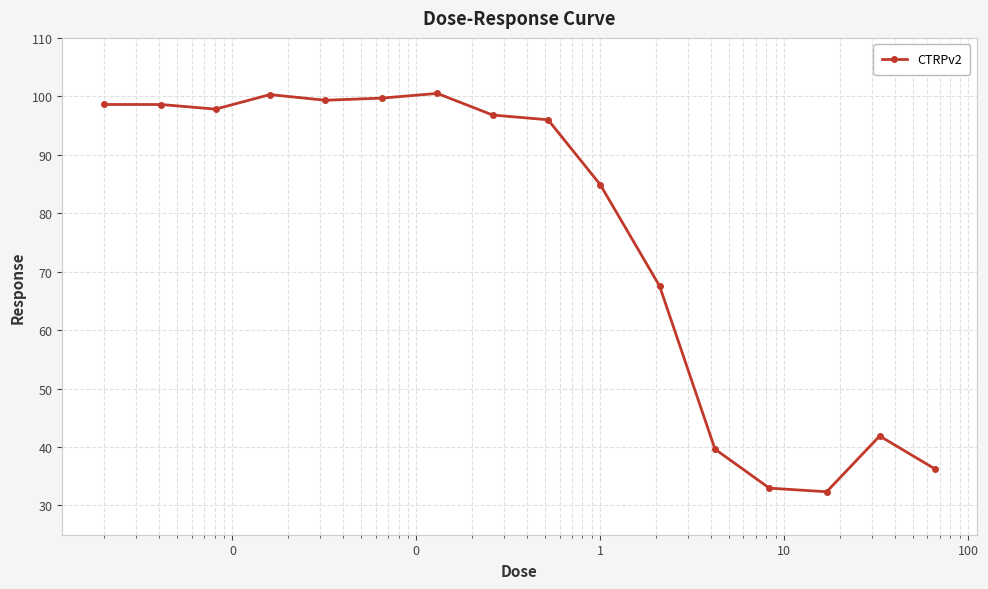

What is the maximum value shown in the chart?

100.5